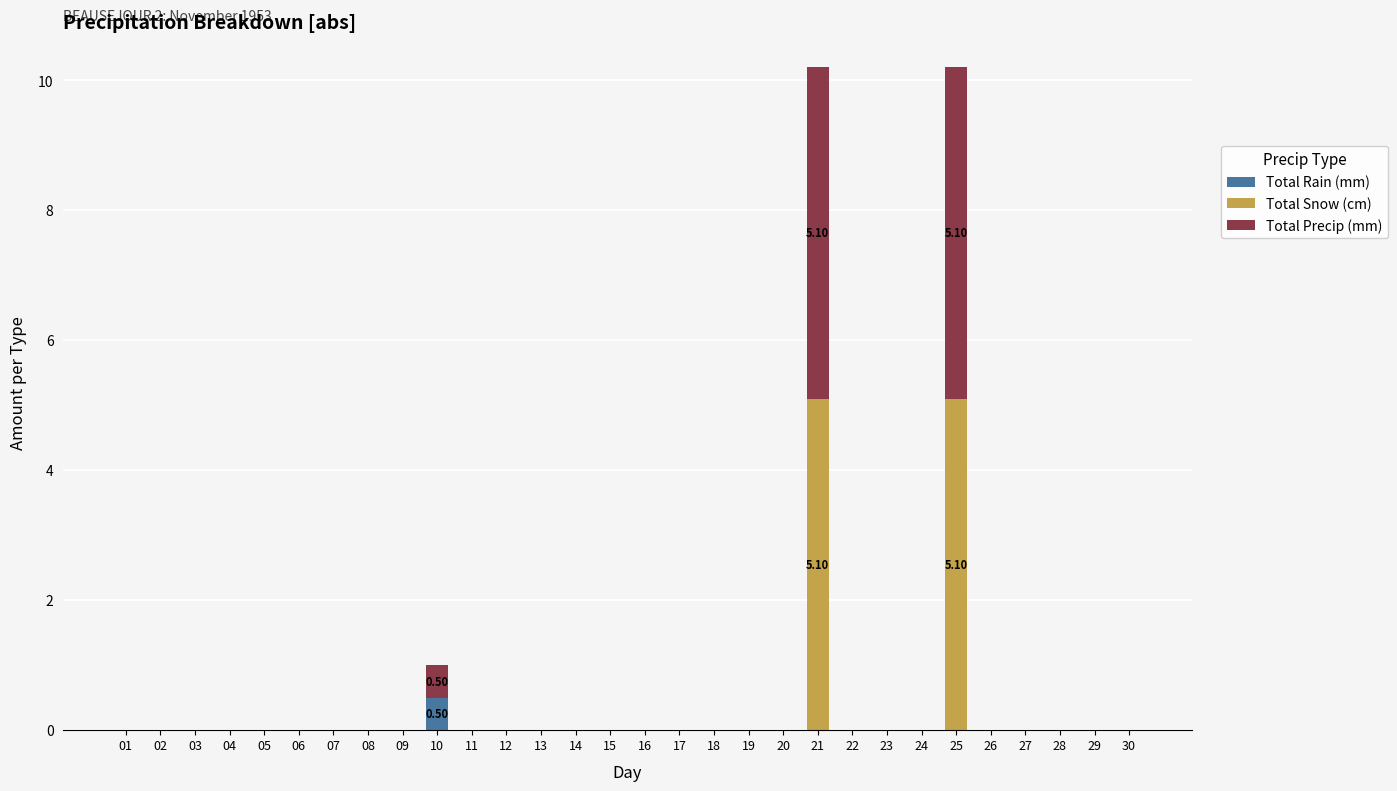

What is the total value across all series at 25?

10.2